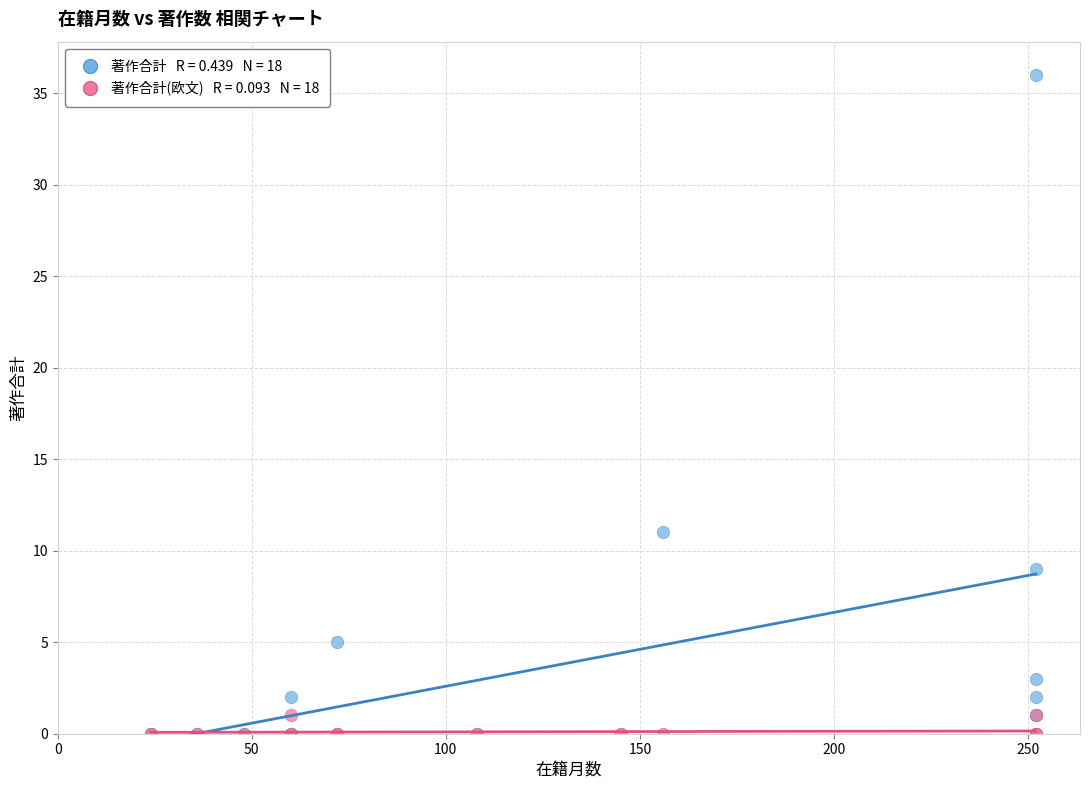

Across all series, what Y value is closest to 18?

11